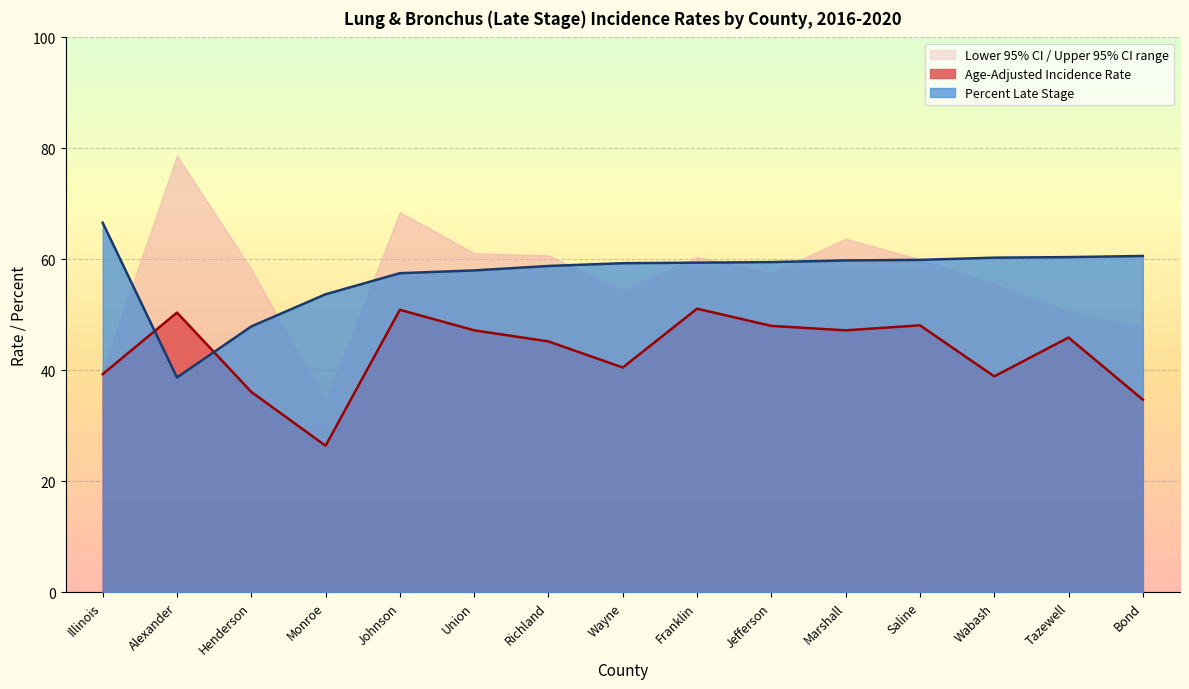

The value of Percent Late Stage at Richland is 58.8. True or false?

True